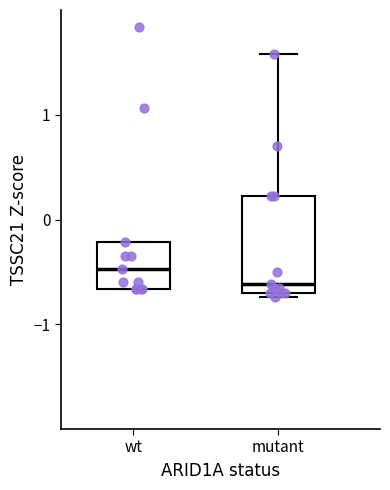

Reading left to right, transcribe this box plot: for each box, give where its median line is, the range the box spans, and where its two whiskers end, as read against the y-axis. The values are not printed on the chart, so give them approximately, as read against the axis.

wt: median -0.5, box -0.7 to -0.2, whiskers -0.7 to -0.2
mutant: median -0.6, box -0.7 to 0.2, whiskers -0.7 (just below the box's lower edge) to 1.6